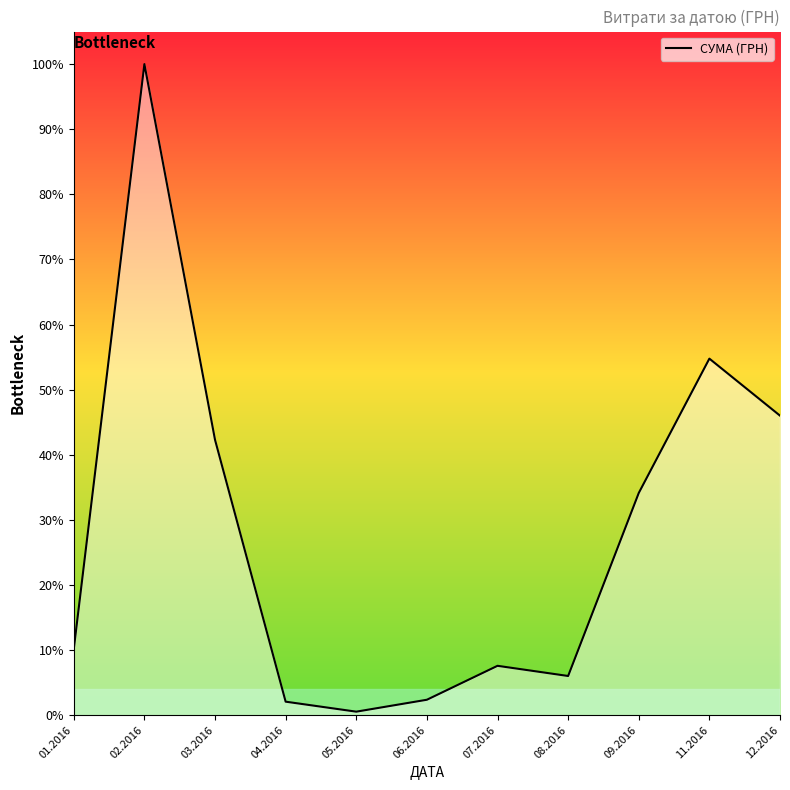

What is the label of the 7th point from the left?

07.2016